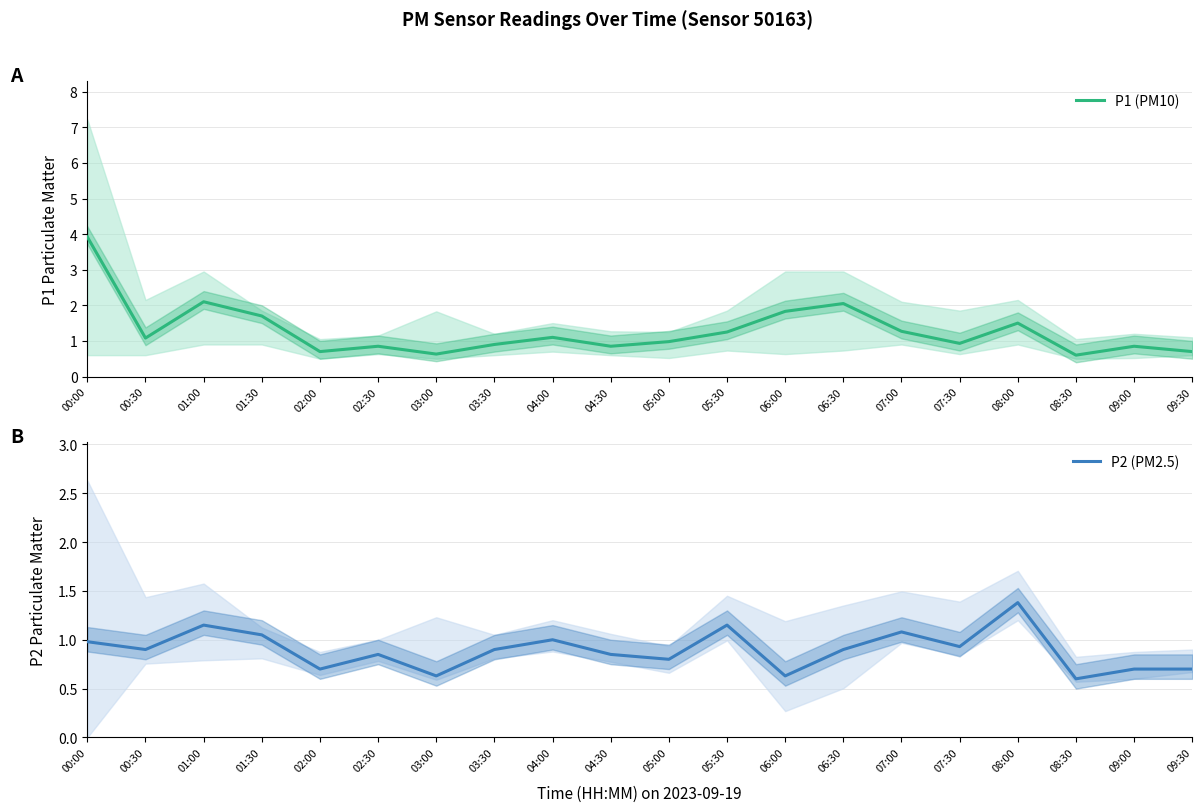

The P1 (PM10) series shows 1.1 at 00:30. True or false?

True